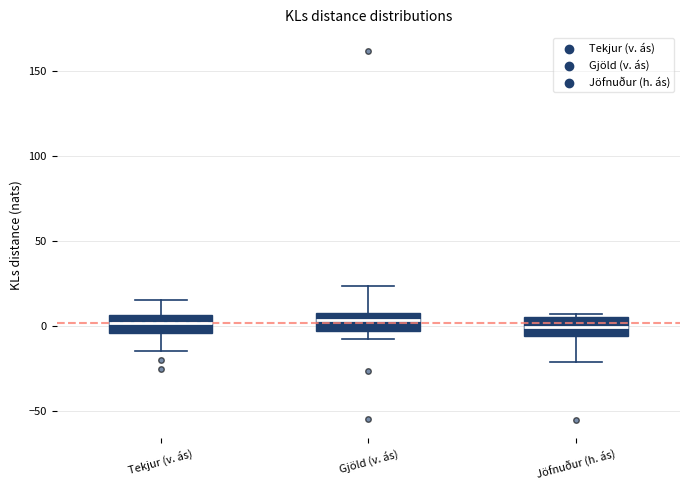

Reading left to right, read every box against the y-axis: the position of its median line, the range the box covers, and the ends of its whiskers. The values are not printed on the chart, so give them approximately, as read against the axis.

Tekjur (v. ás): median 0, box -5 to 5, whiskers -15 to 15
Gjöld (v. ás): median 5 (inside the box), box -5 to 5, whiskers -10 to 25
Jöfnuður (h. ás): median 0, box -5 to 5, whiskers -20 to 5 (just above the box's upper edge)